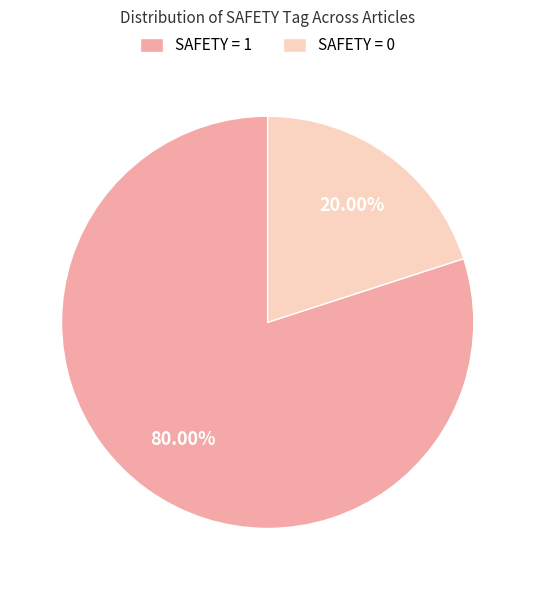

How many slices are in this pie chart?

2